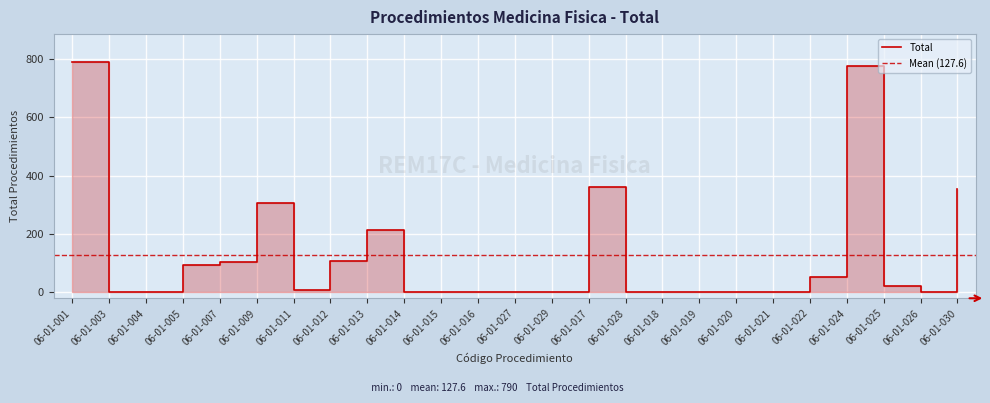

What is the label of the 18th point from the right?

06-01-012